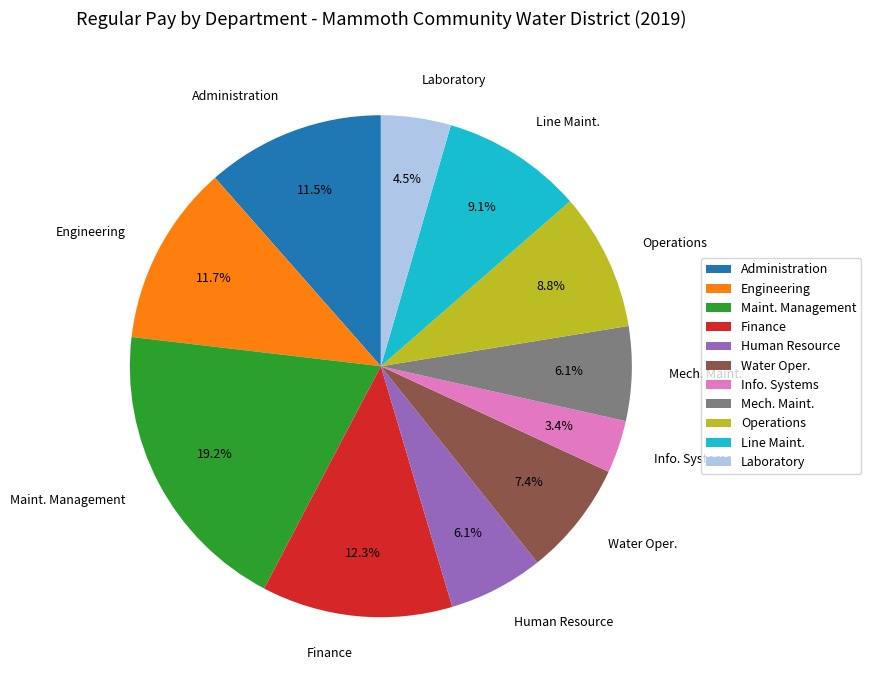

What is the total percentage of Info. Systems and Operations?

12.2%